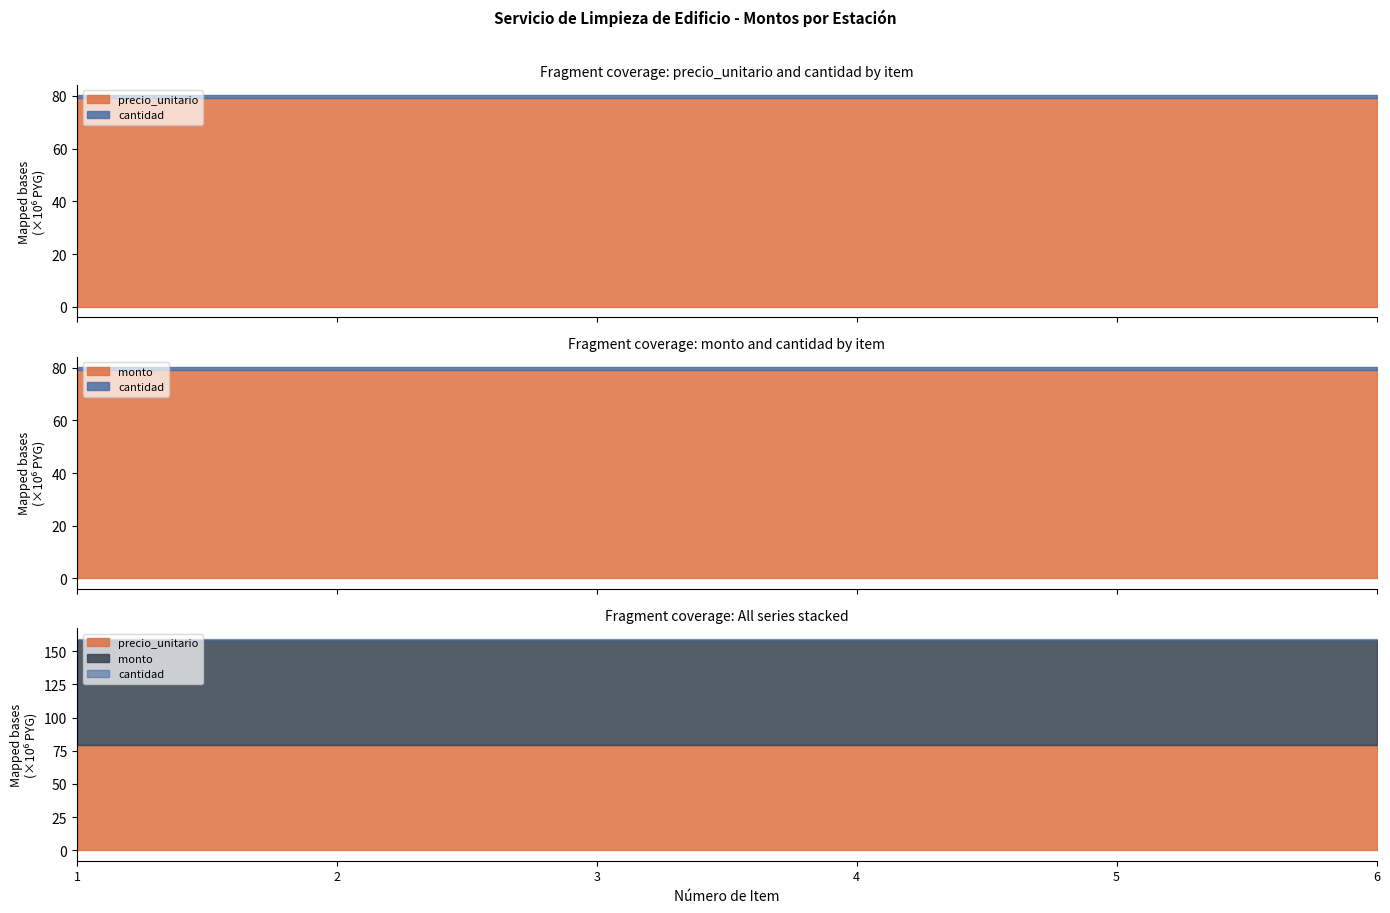

Reading left to right, transcribe all the data shown in this chart.

precio_unitario: 1=79200000	2=79200000	3=79200000	4=79200000	5=79200000	6=79200000
cantidad: 1=1	2=1	3=1	4=1	5=1	6=1
monto: 1=79200000	2=79200000	3=79200000	4=79200000	5=79200000	6=79200000